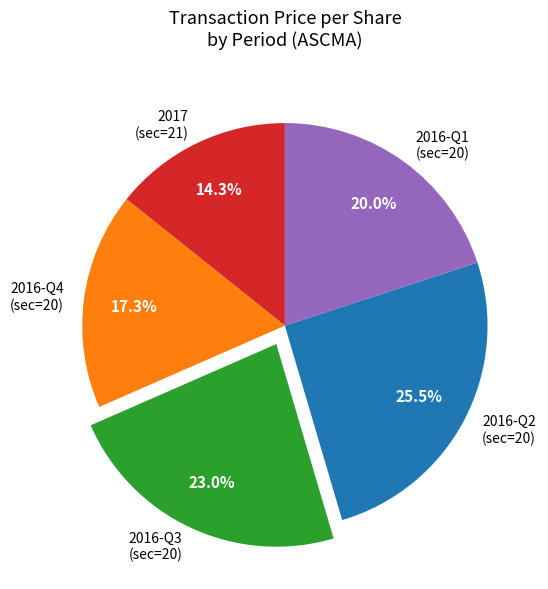

Approximately how many times larger is the value at 2016-Q4 (sec=20) compared to 2016-Q1 (sec=20)?

0.9